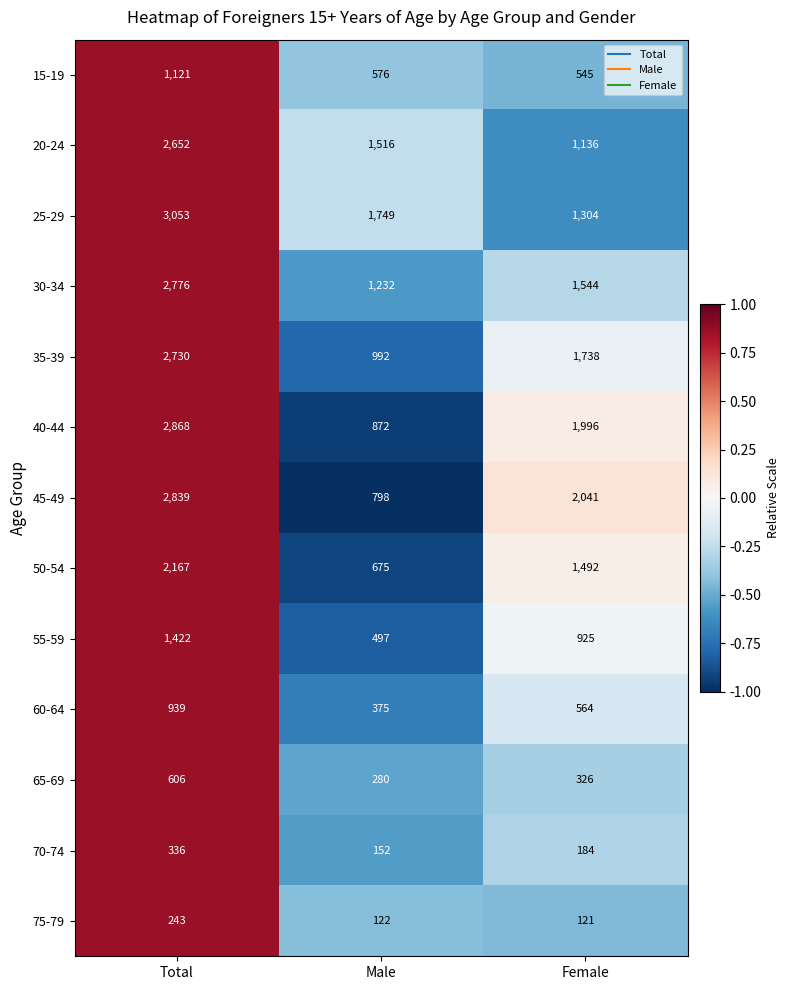

How many data points does each series have?

3